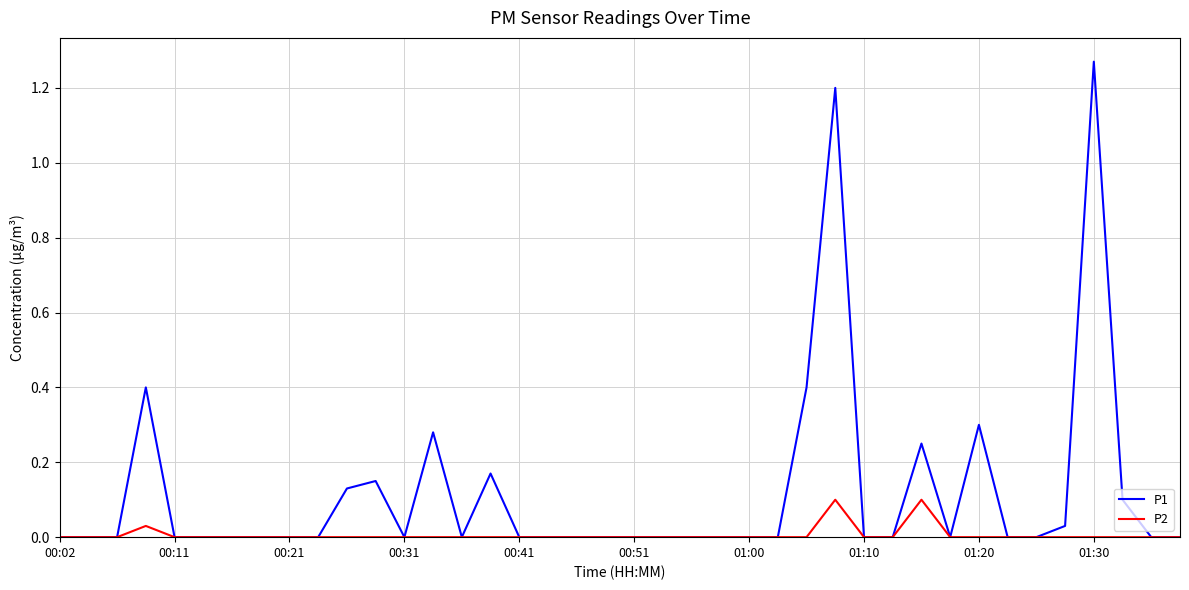

Which series has the widest spread of values?

P1